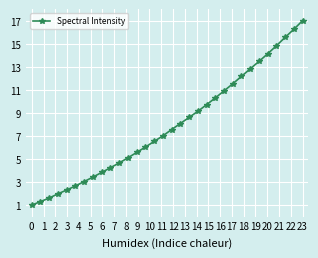

What is the greatest value displayed?

17.0